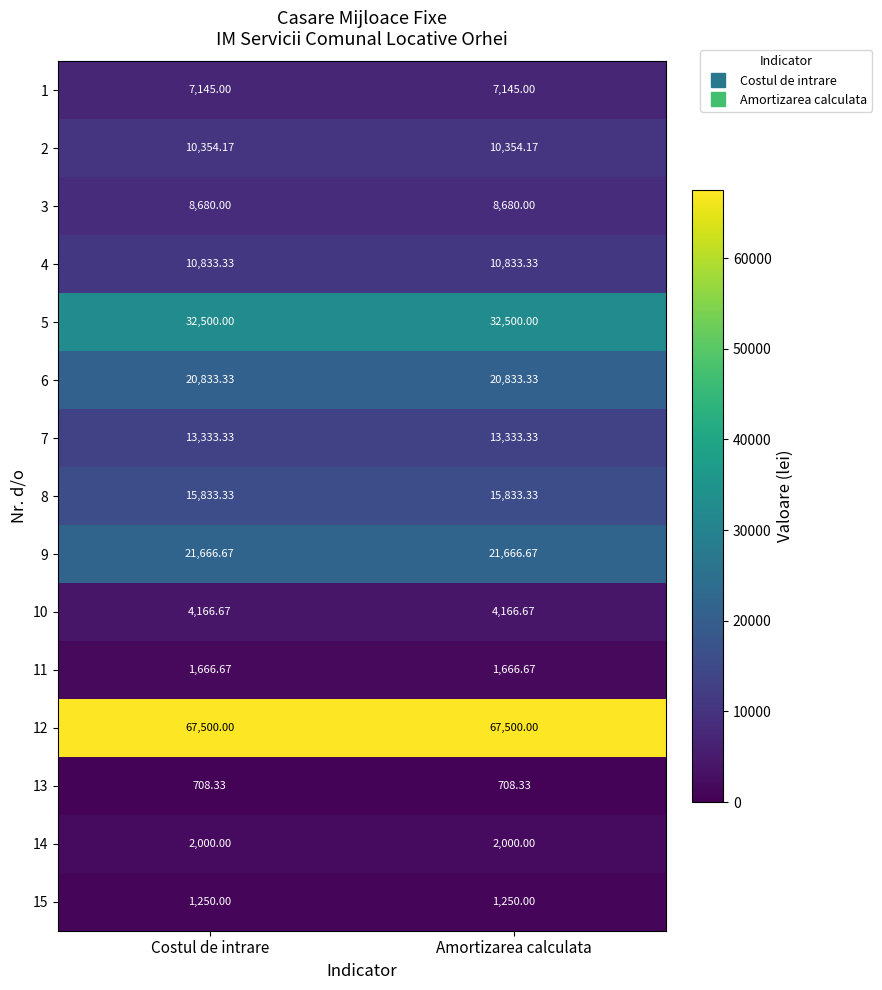

Count the number of categories in the chart.

2